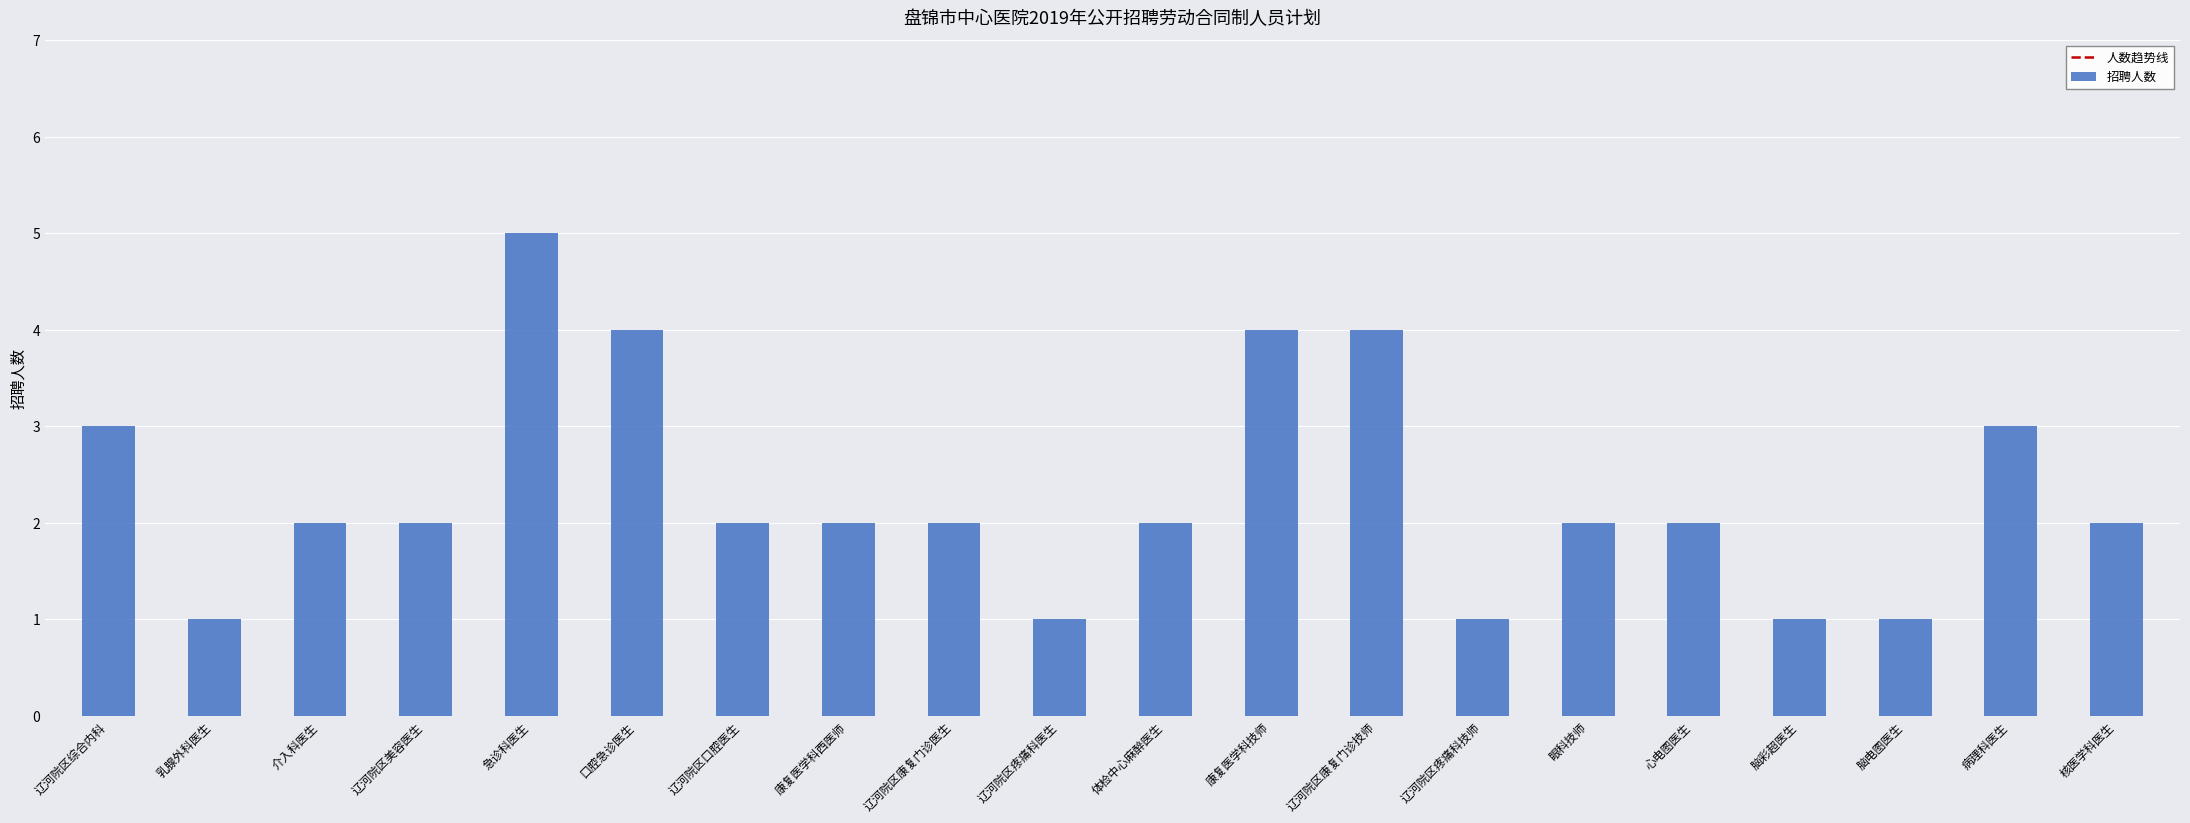

What is the value of the 招聘人数 bar at the 1st from the left?

3